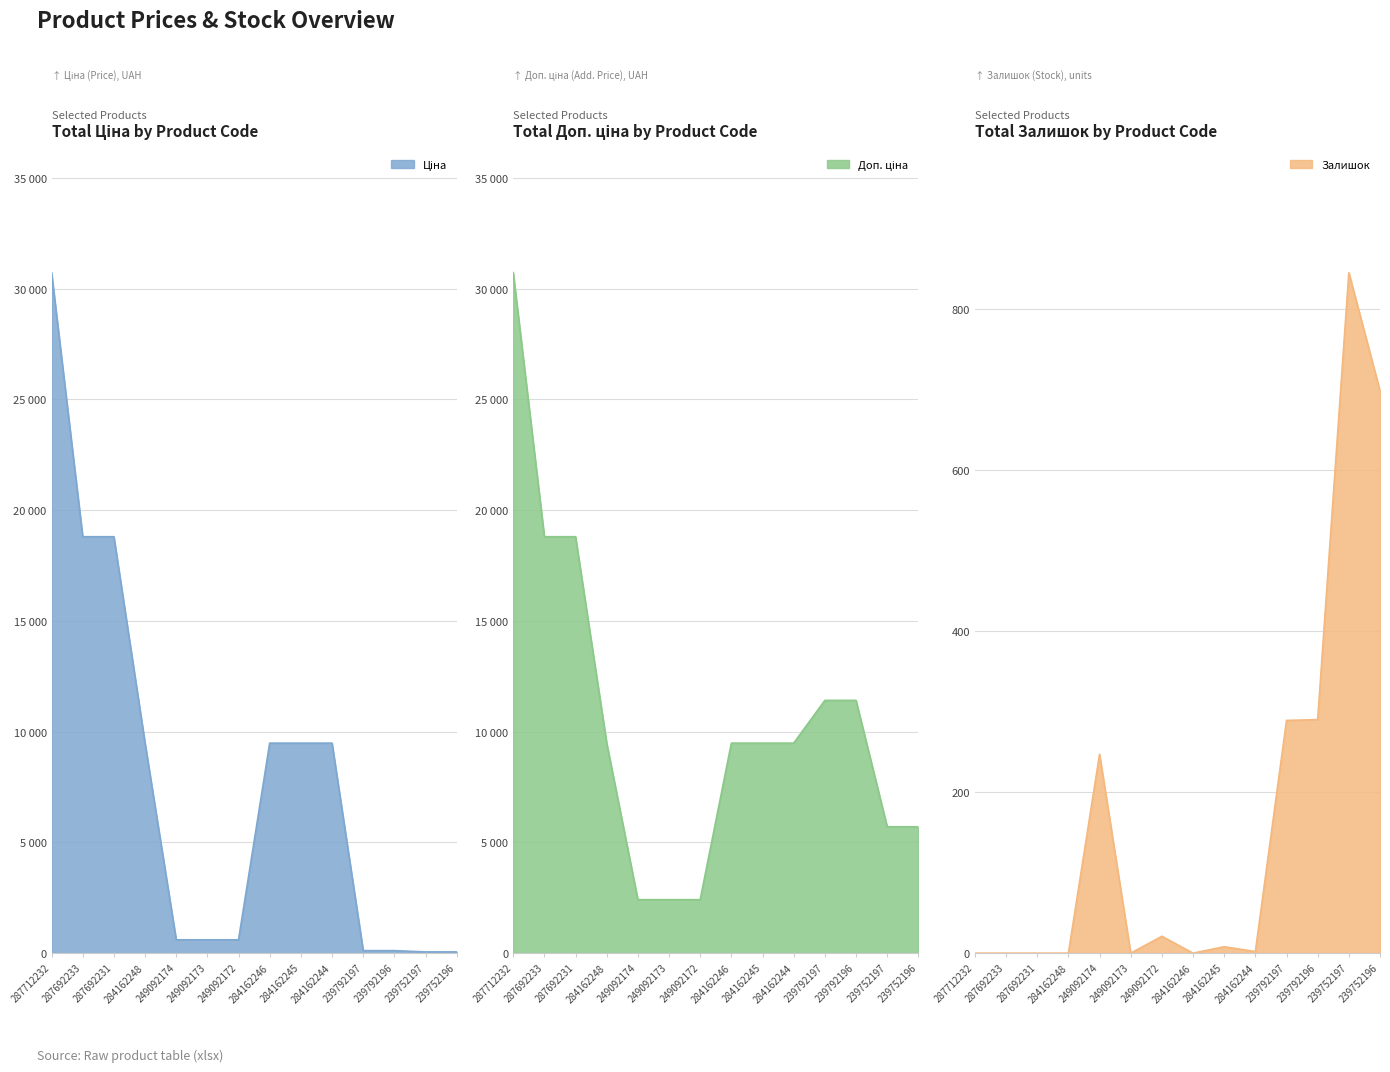

Which series has the widest spread of values?

Ціна